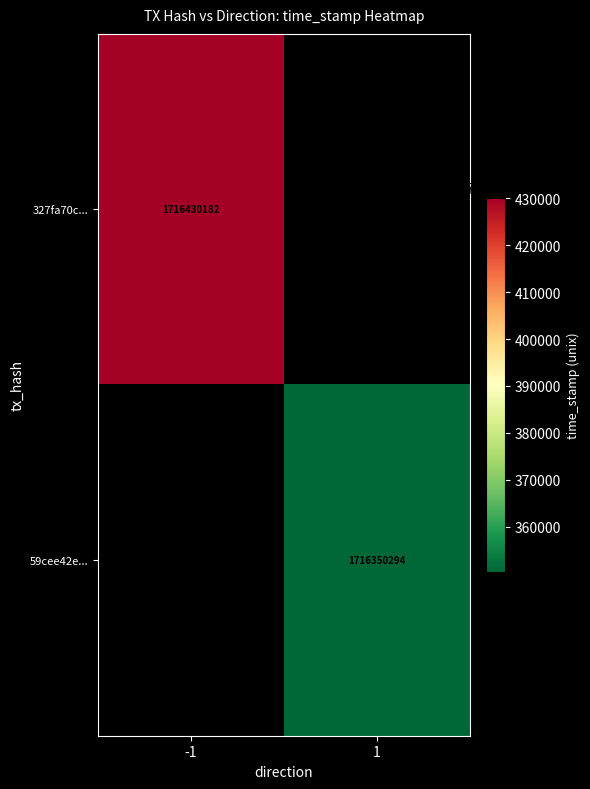

Is it true that 59cee42e... equals 1716350294 at 1?

True